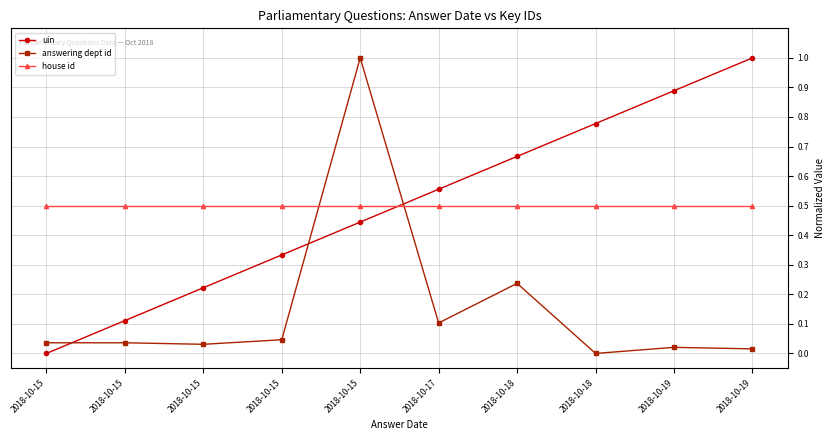

Is this an area chart (filled region under the line)?

No